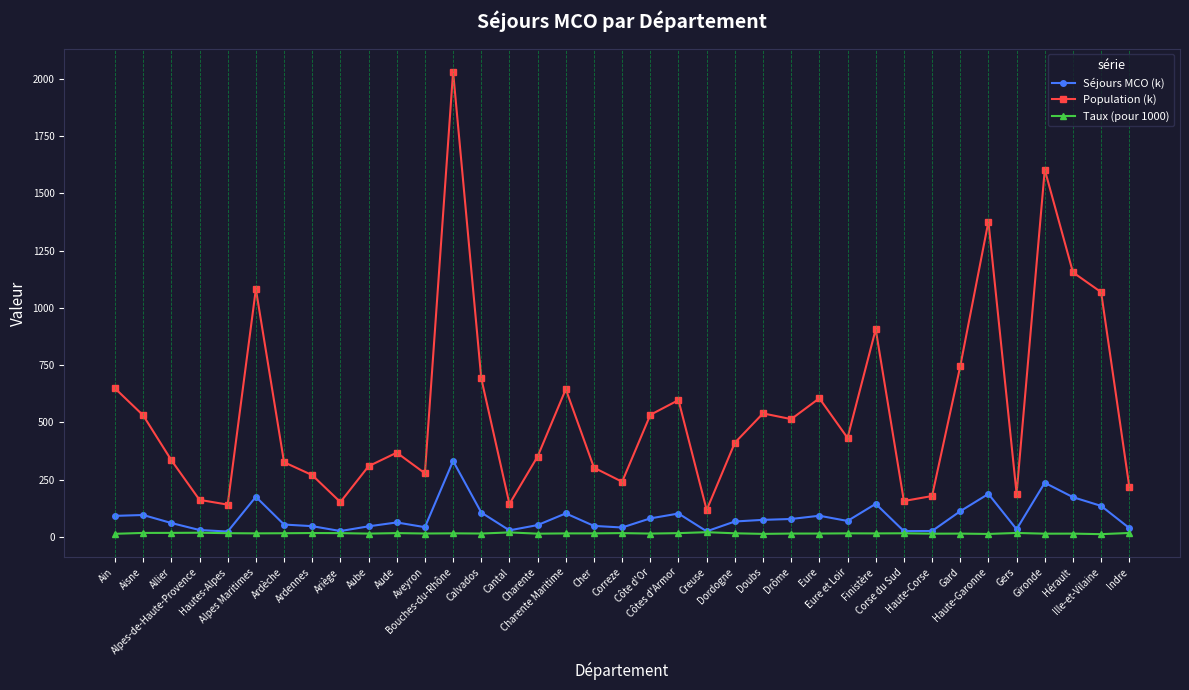

True or false: Population (k) has a value of 619.4 at Alpes Maritimes.

False